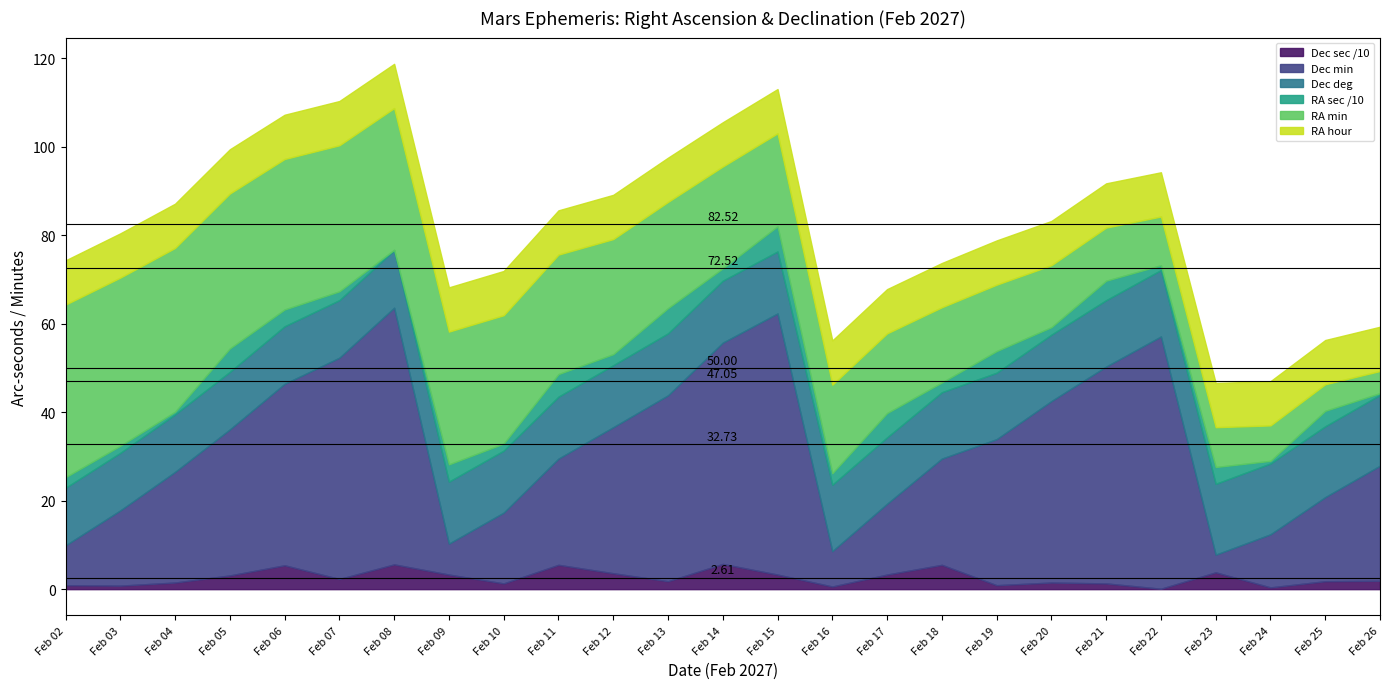

How many lines are shown in the chart?

6